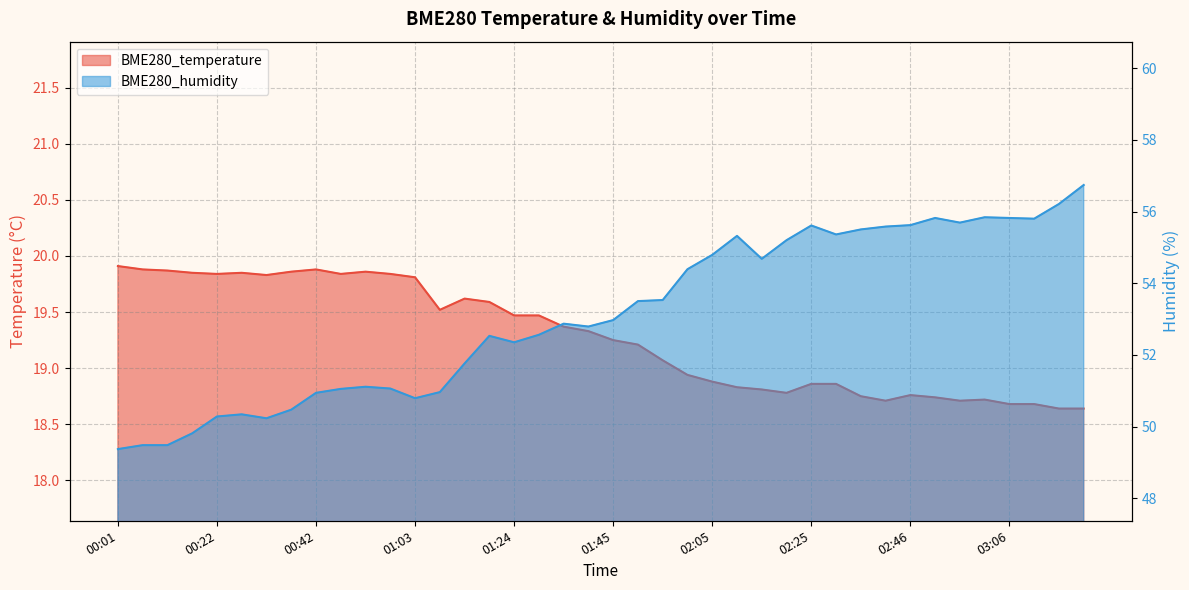

How many distinct data groups are displayed?

2